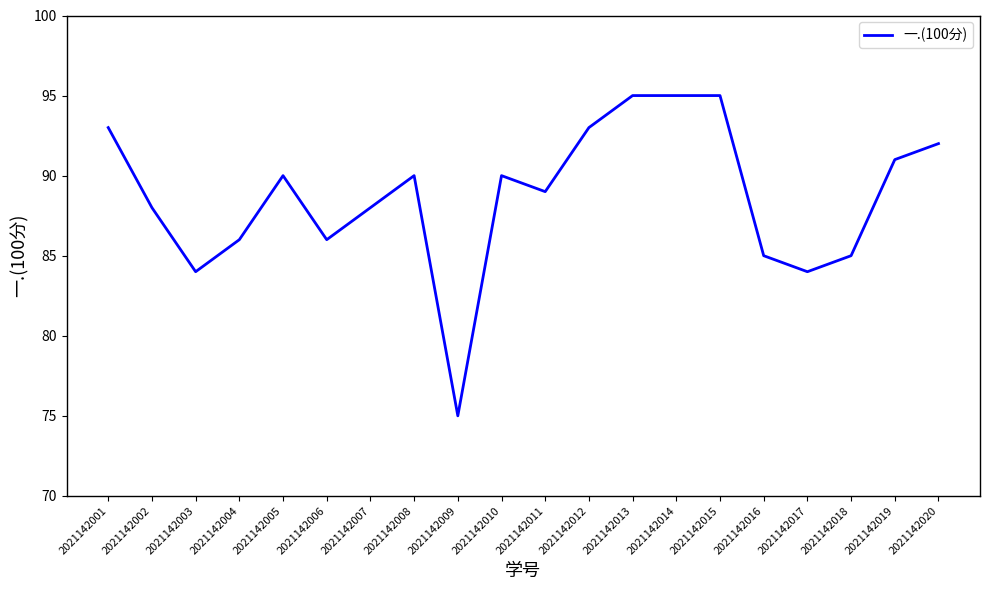

How many values are below 90?

10